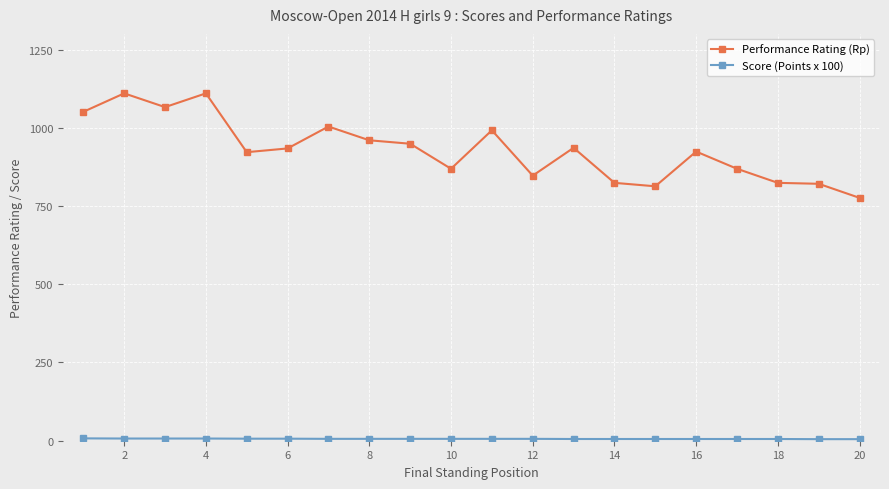

What is the difference between the second highest and minimum values in the Performance Rating (Rp) series?

334.0